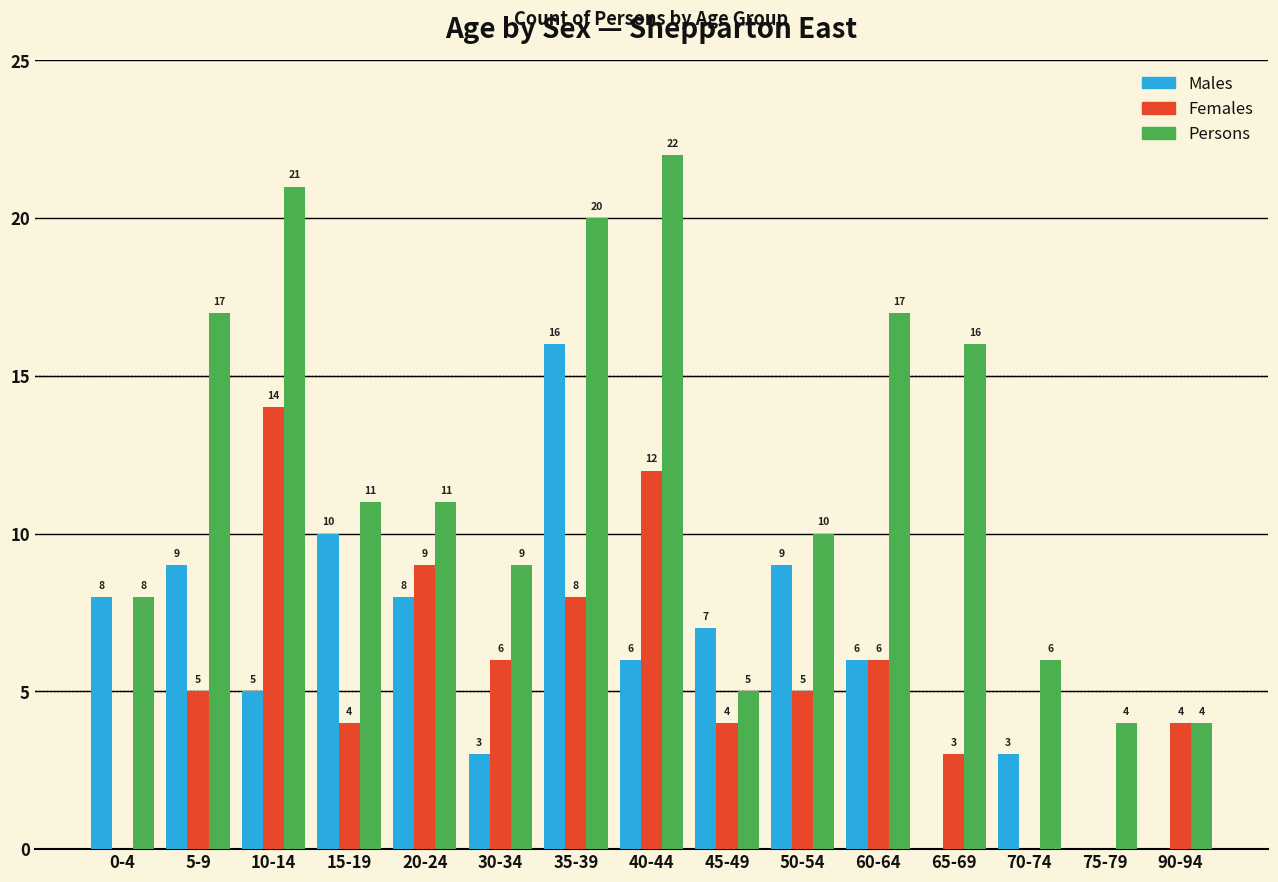

Reading left to right, list all the values displayed in this chart.

Males: 0-4=8	5-9=9	10-14=5	15-19=10	20-24=8	30-34=3	35-39=16	40-44=6	45-49=7	50-54=9	60-64=6	65-69=0	70-74=3	75-79=0	90-94=0
Females: 0-4=0	5-9=5	10-14=14	15-19=4	20-24=9	30-34=6	35-39=8	40-44=12	45-49=4	50-54=5	60-64=6	65-69=3	70-74=0	75-79=0	90-94=4
Persons: 0-4=8	5-9=17	10-14=21	15-19=11	20-24=11	30-34=9	35-39=20	40-44=22	45-49=5	50-54=10	60-64=17	65-69=16	70-74=6	75-79=4	90-94=4